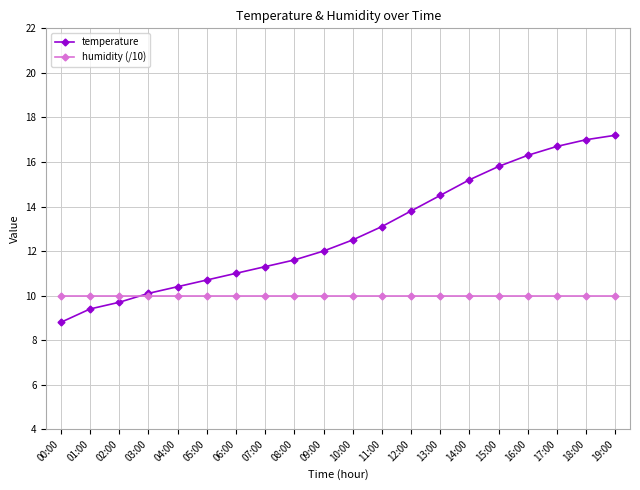

Read the humidity (/10) value at 19:00.

10.0